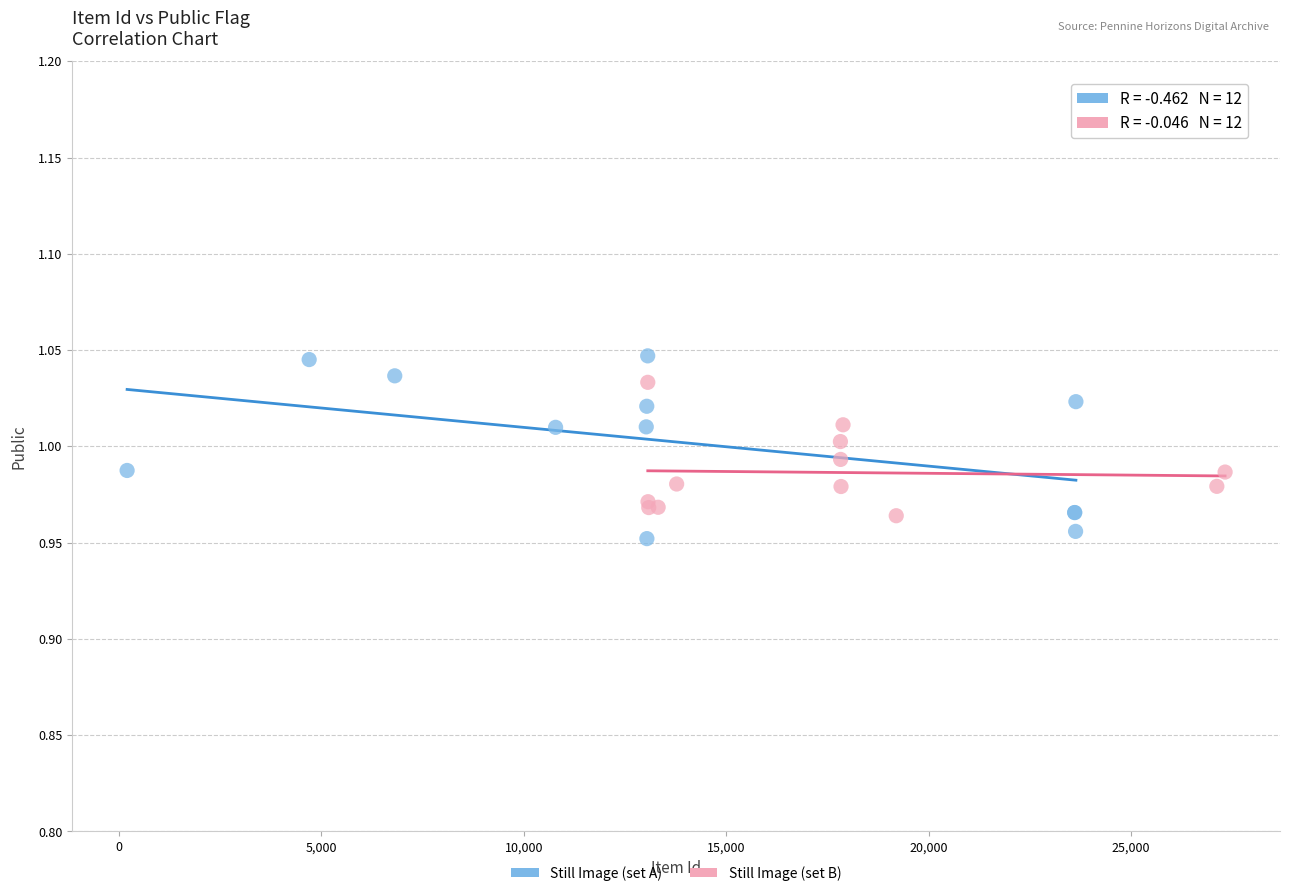

Which series has the largest Y range (max minus min)?

Still Image (set A)